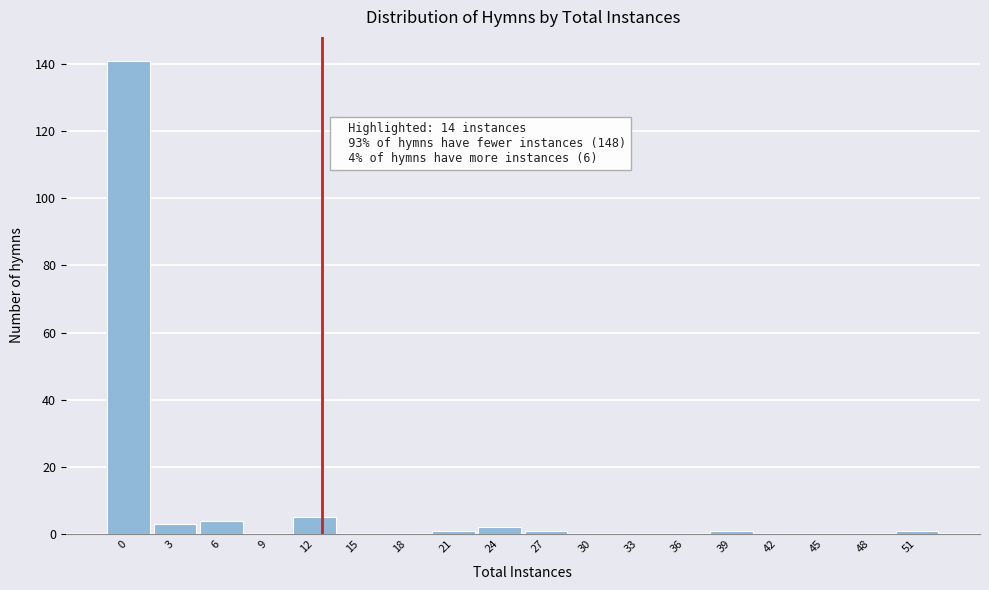

Reading left to right, what are all the values shown in this chart?

0=141	3=3	6=4	9=0	12=5	15=0	18=0	21=1	24=2	27=1	30=0	33=0	36=0	39=1	42=0	45=0	48=0	51=1